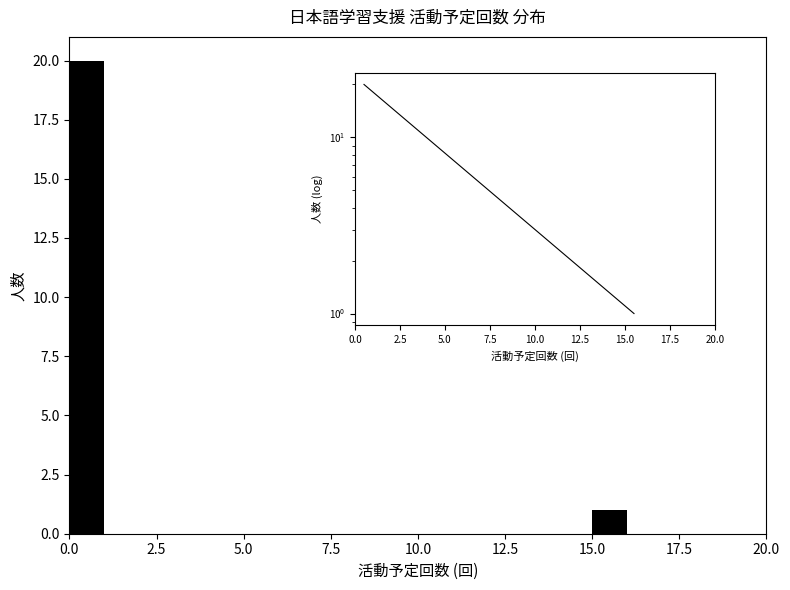

Read against the x-axis, roughly where is the centre of the tallest bar?

0.5